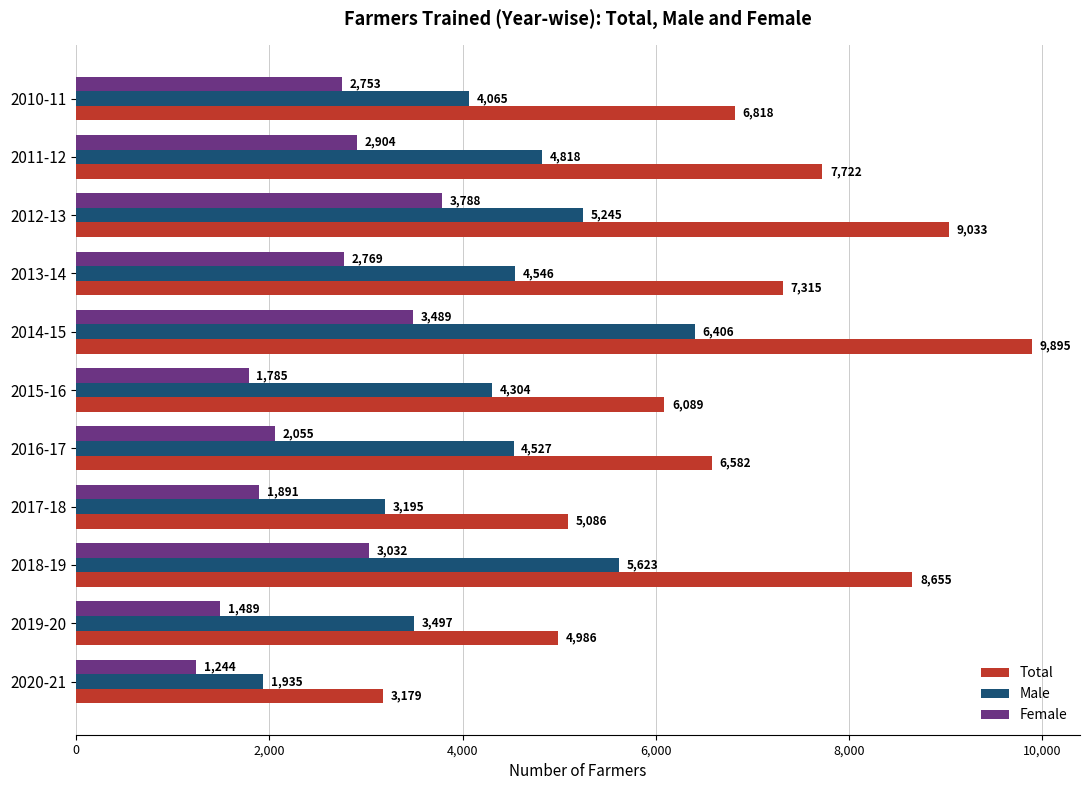

Which label corresponds to the largest value in the chart?

2014-15